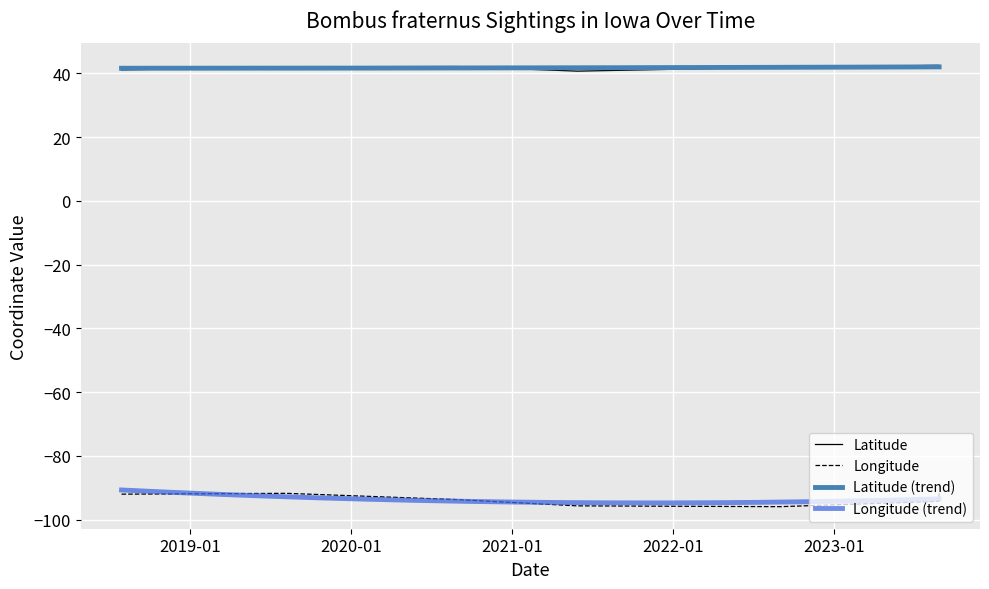

What is the difference between the maximum and minimum values in the Longitude series?

4.2